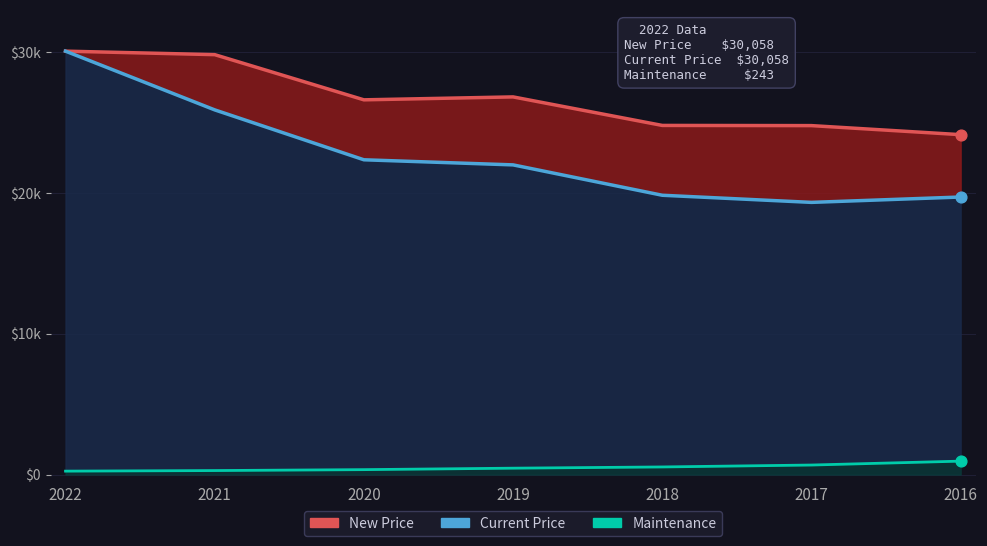

What are all the series names shown in the legend?

New Price, Current Price, Maintenance